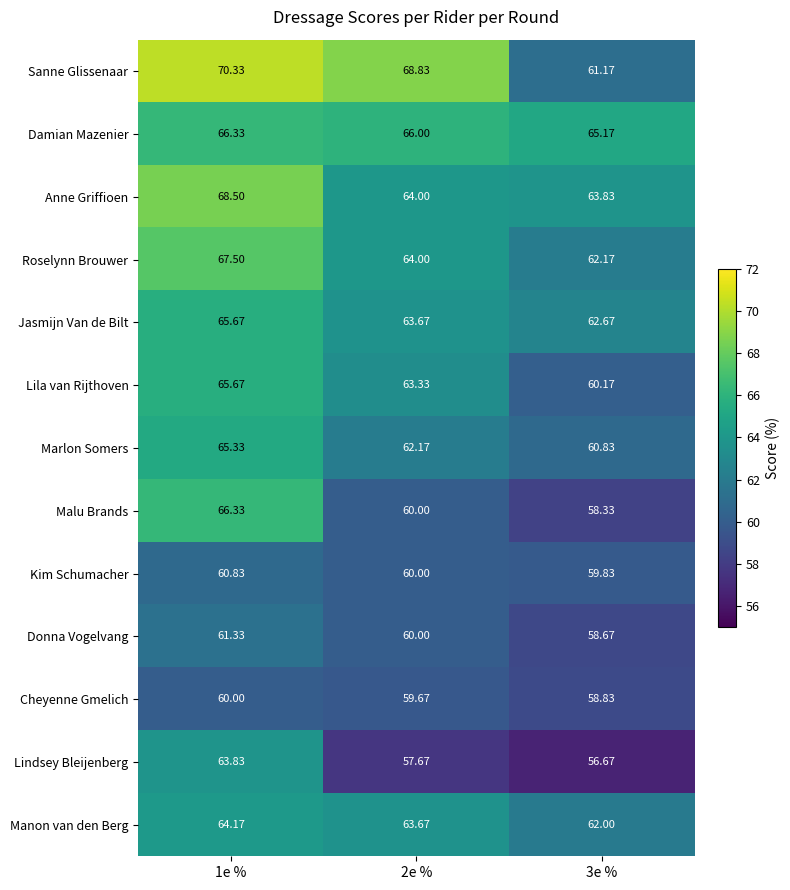

Which series changed the most between 1e % and 3e %?

Sanne Glissenaar